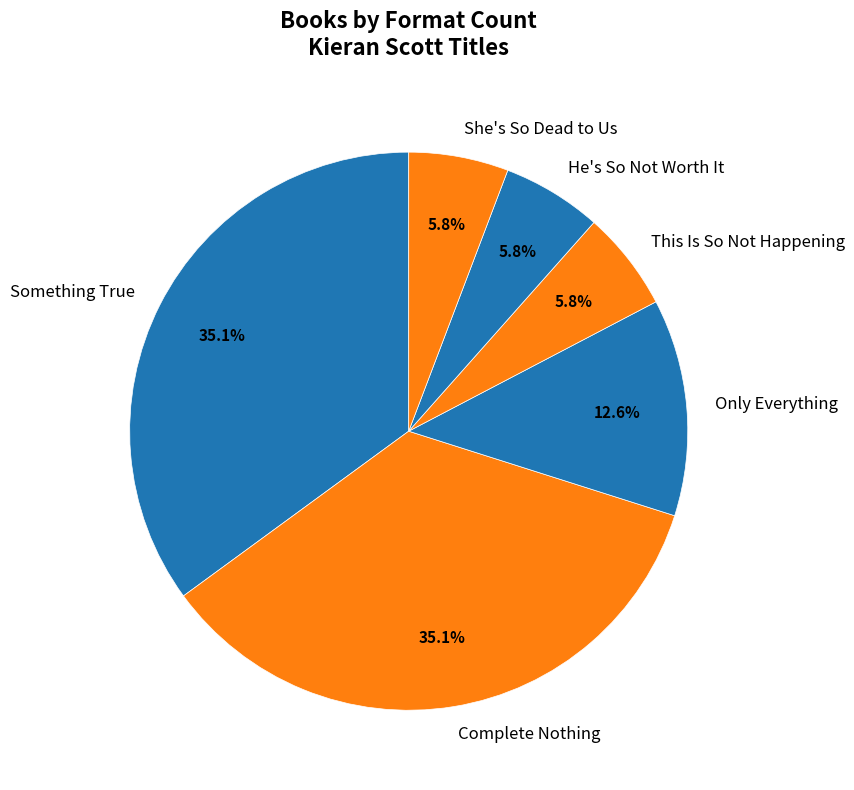

Does This Is So Not Happening account for over 50% of the chart?

No